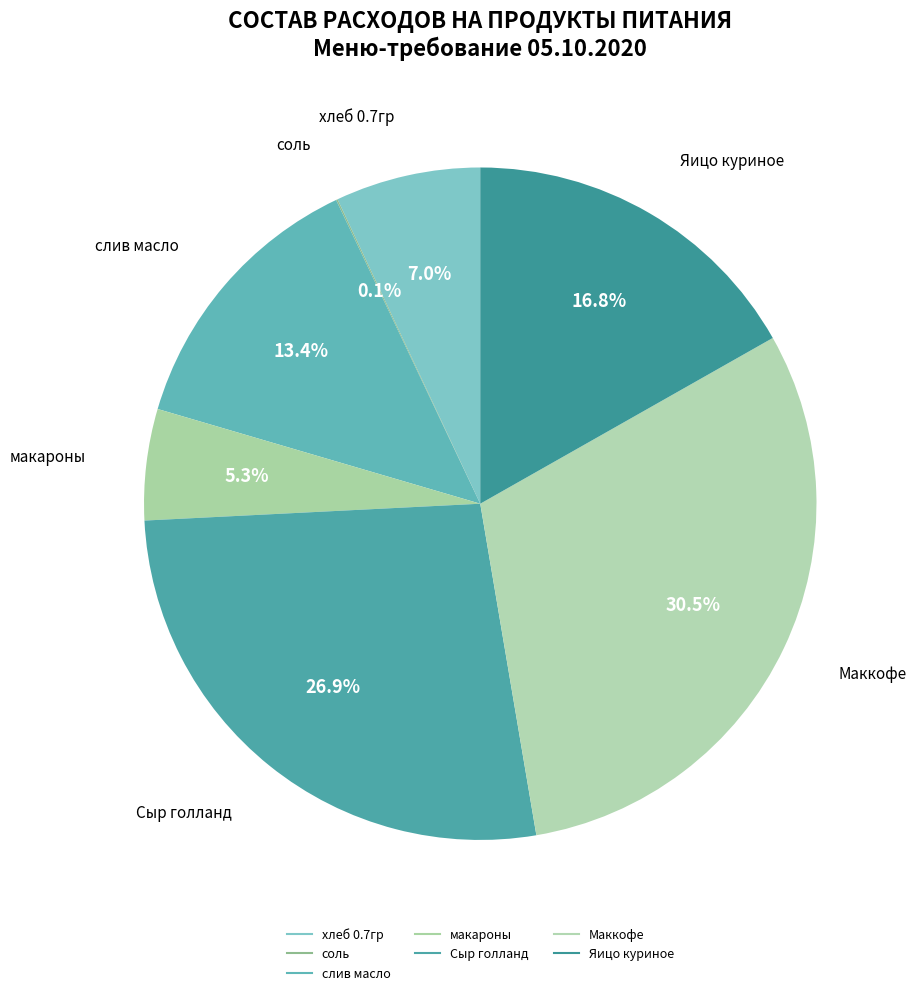

Approximately how many times larger is the value at Сыр голланд compared to хлеб 0.7гр?

3.9